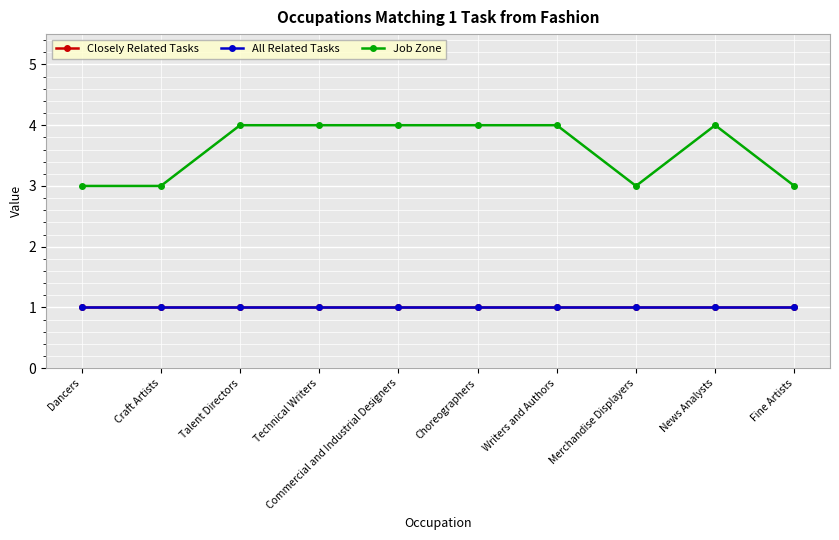

Is it true that Job Zone equals 1 at Technical Writers?

False